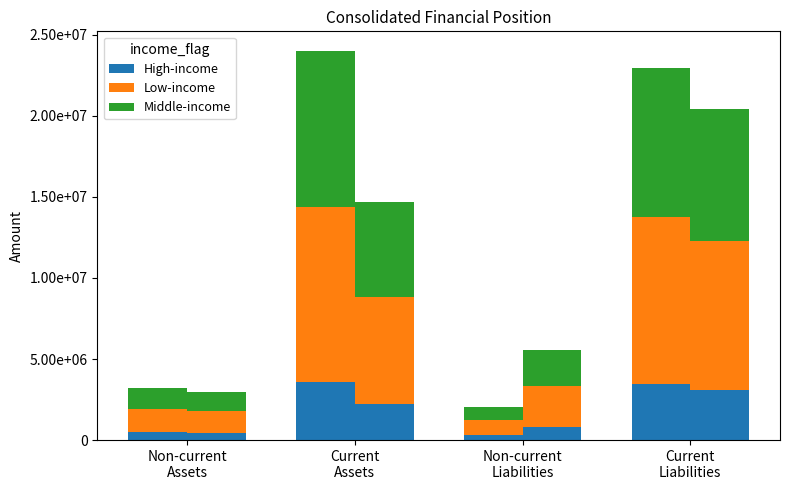

What is the difference between the highest and lowest values at Non-current
Assets?

960000